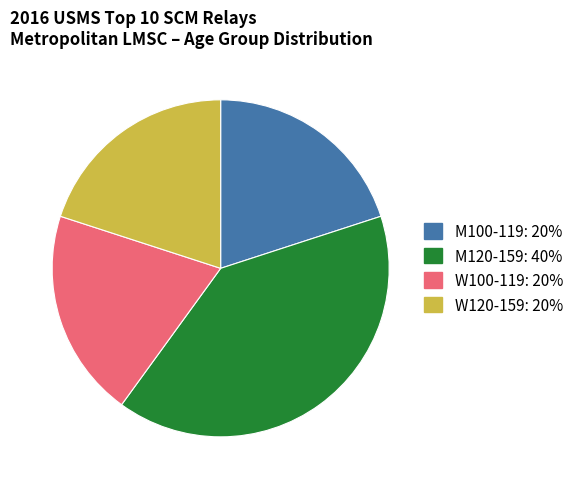

Combined, do W100-119 and W120-159 account for over 50%?

No